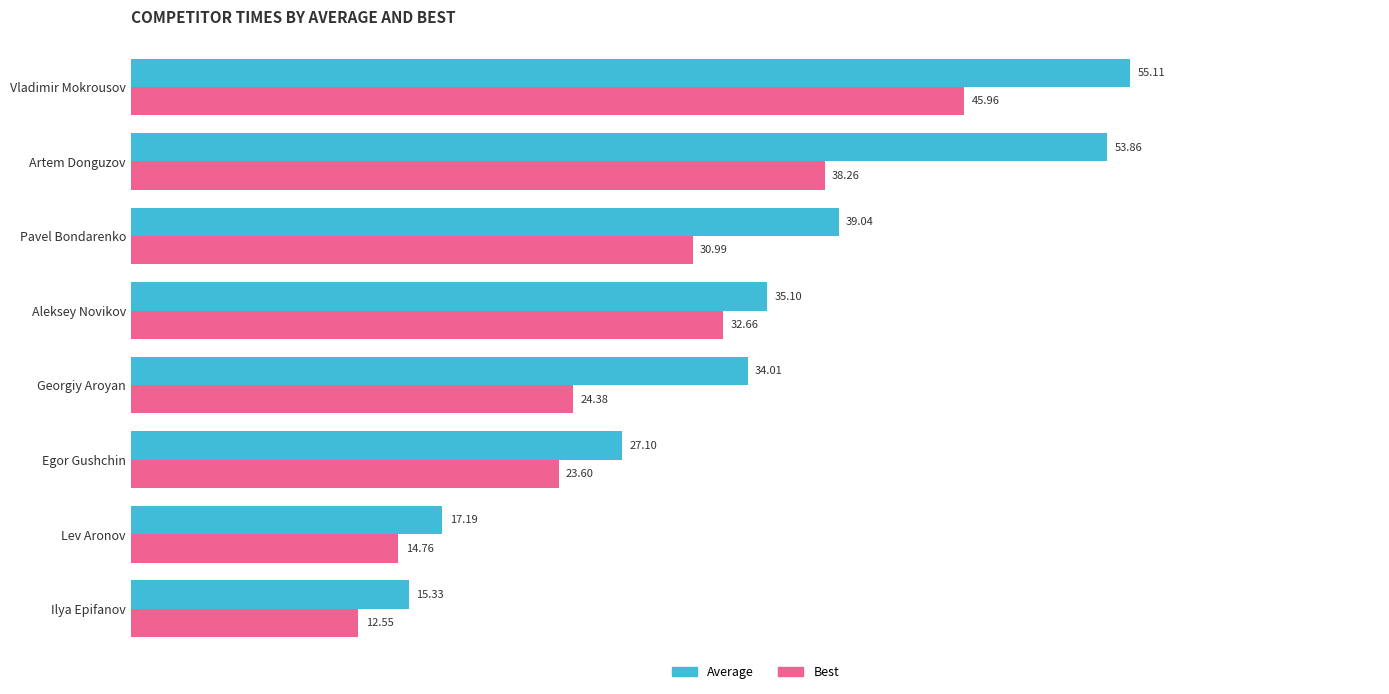

Which series has the widest spread of values?

Average